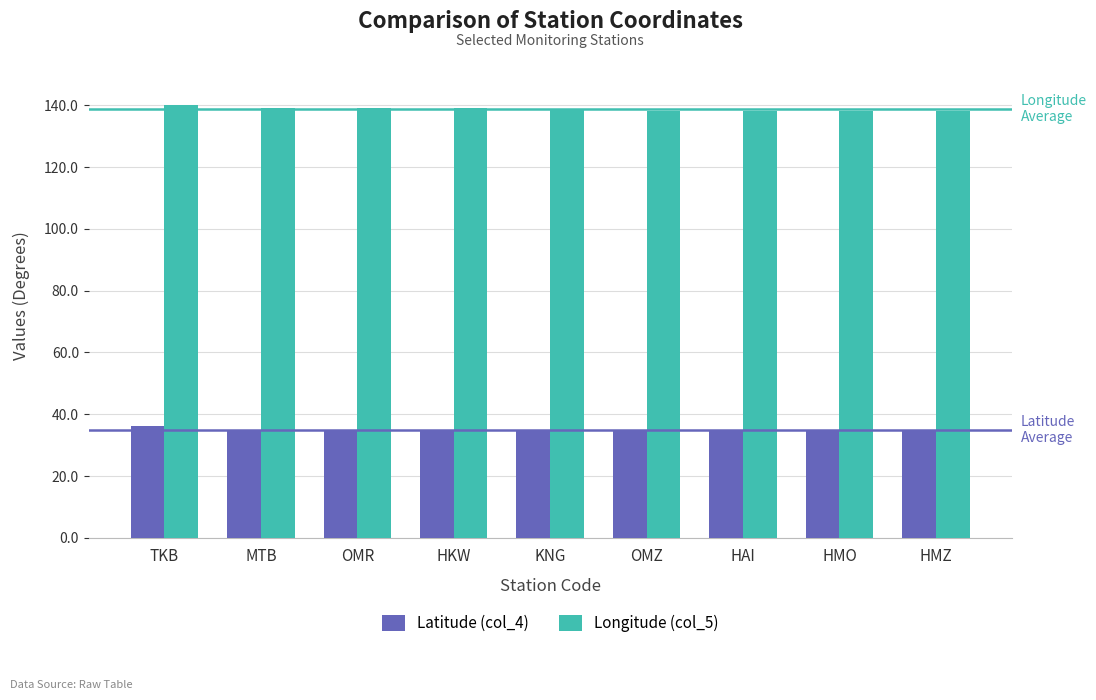

List the series in order of their overall mean, highest first.

Longitude (col_5), Latitude (col_4)